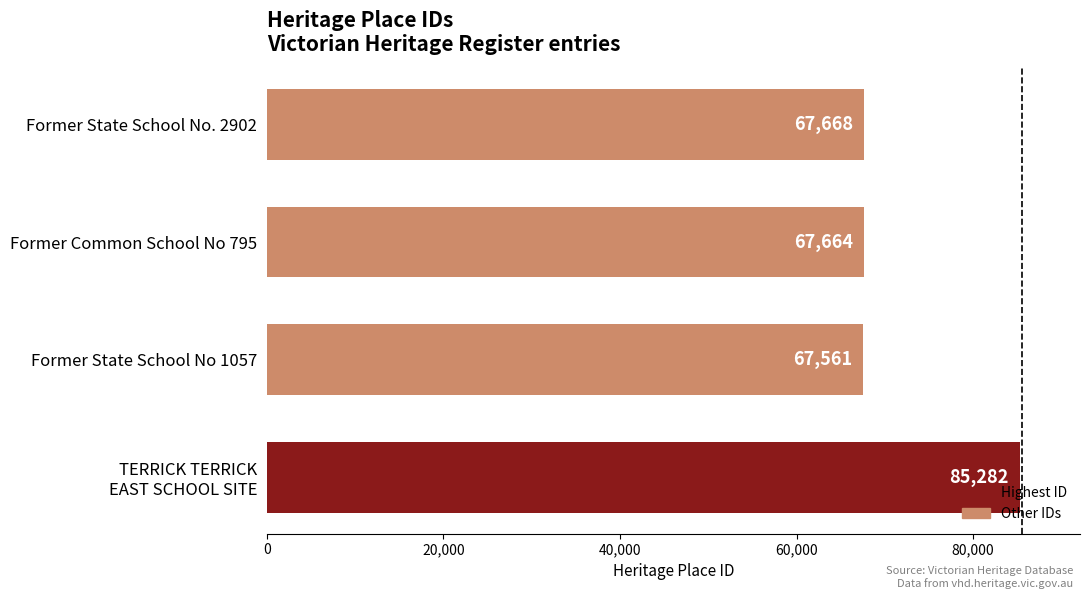

Reading bottom to top, what are all the values shown in this chart?

85282	67561	67664	67668